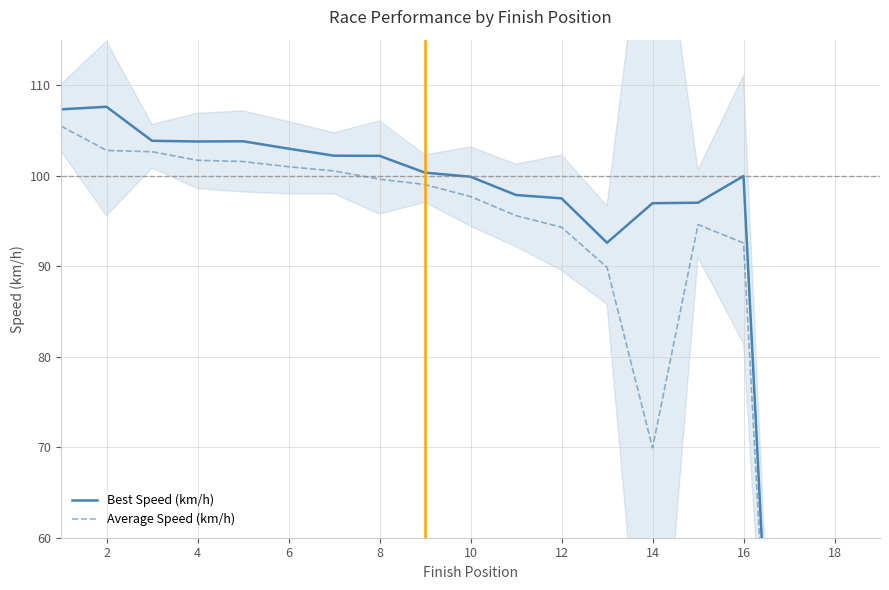

How many lines are shown in the chart?

2